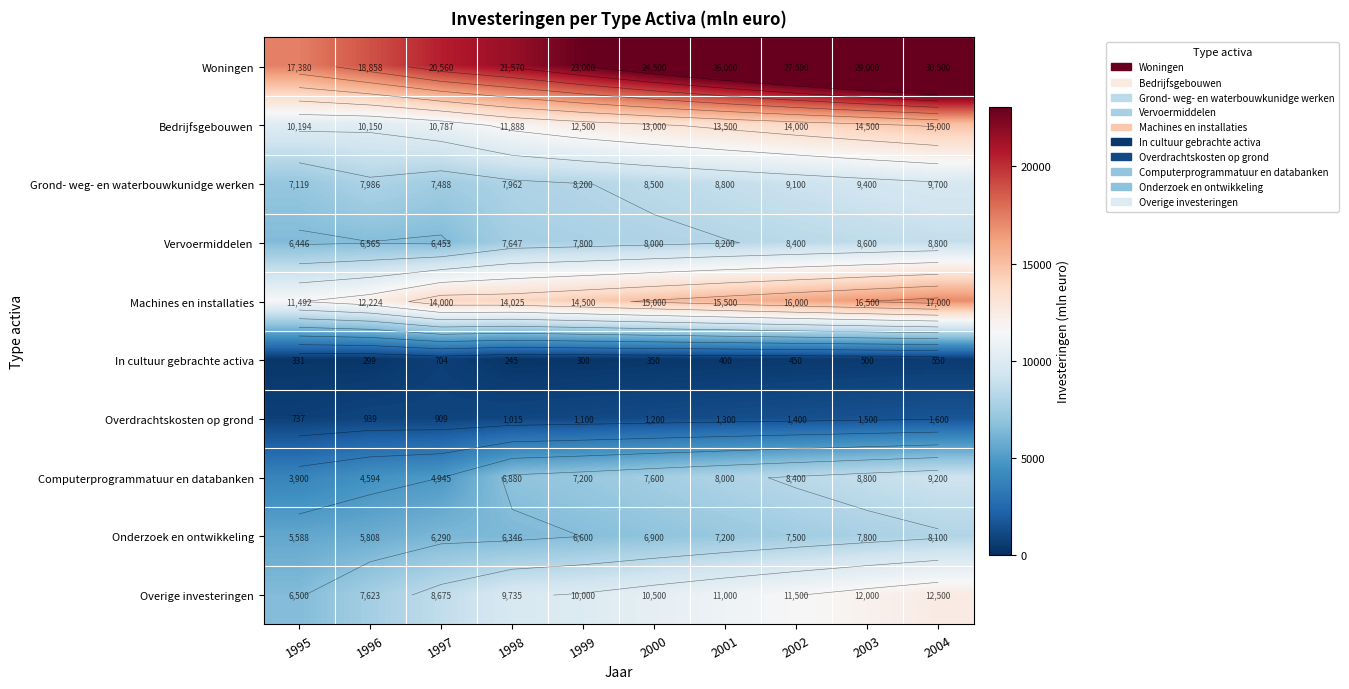

List the series in order of their peak value, highest first.

Woningen, Machines en installaties, Bedrijfsgebouwen, Overige investeringen, Grond- weg- en waterbouwkunidge werken, Computerprogrammatuur en databanken, Vervoermiddelen, Onderzoek en ontwikkeling, Overdrachtskosten op grond, In cultuur gebrachte activa